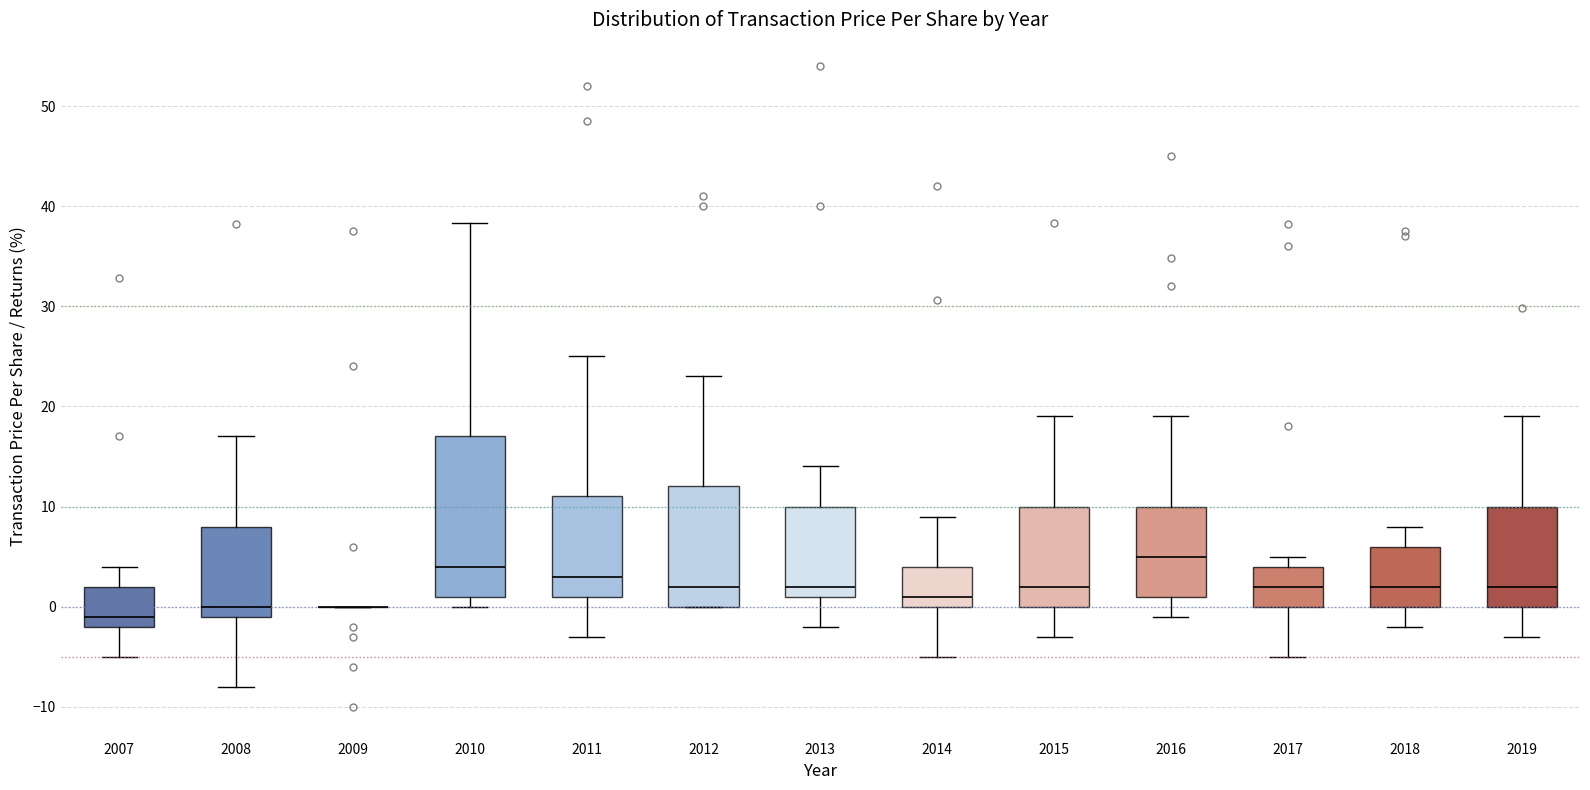

Comparing the boxes themselves (not the whiskers), which one is the tallest?

2010